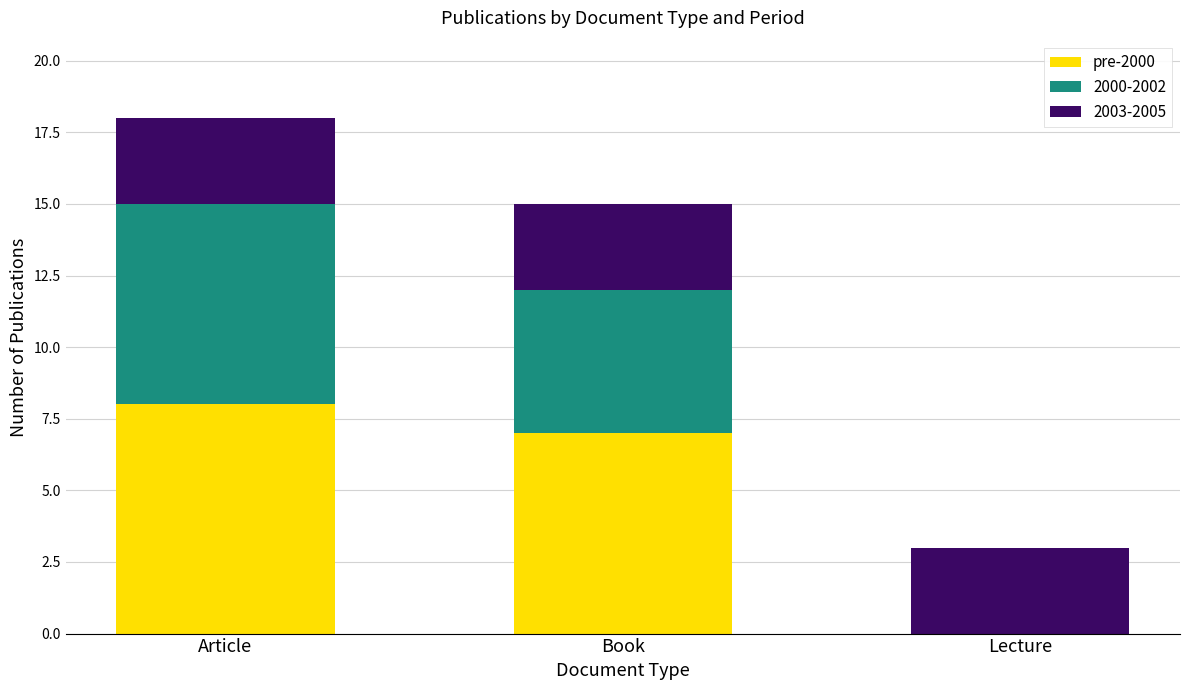

Reading left to right, transcribe the values for pre-2000.

Article=8	Book=7	Lecture=0